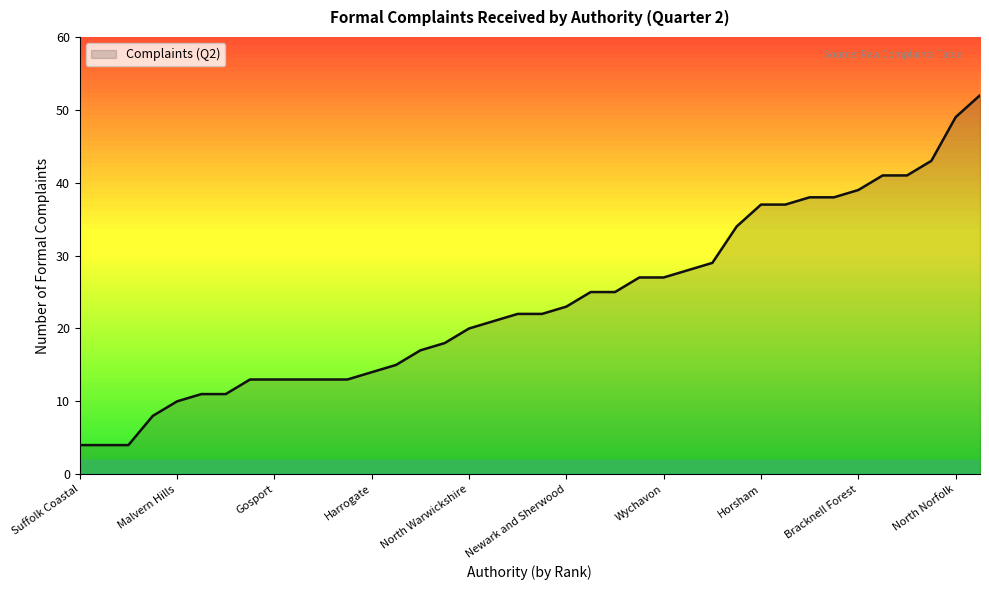

What is the minimum value shown in the chart?

4